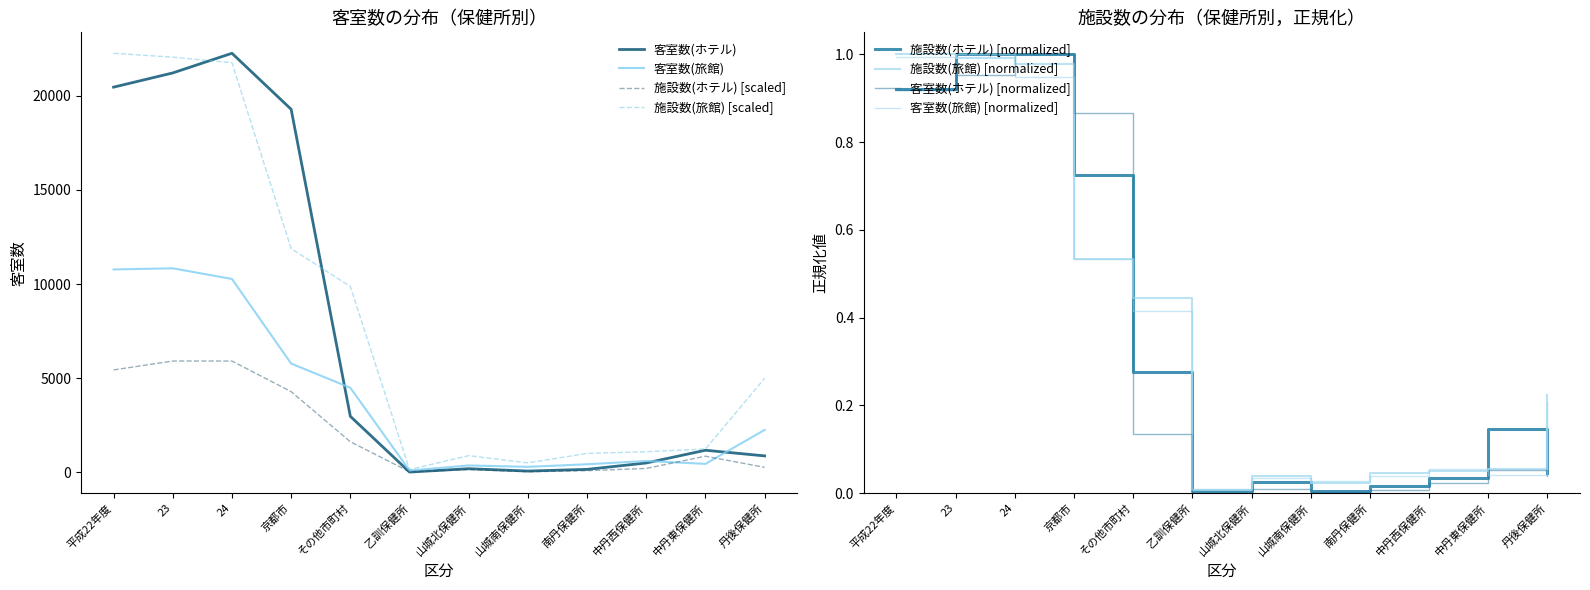

What is the sum of all 客室数(ホテル) values?

89148.0